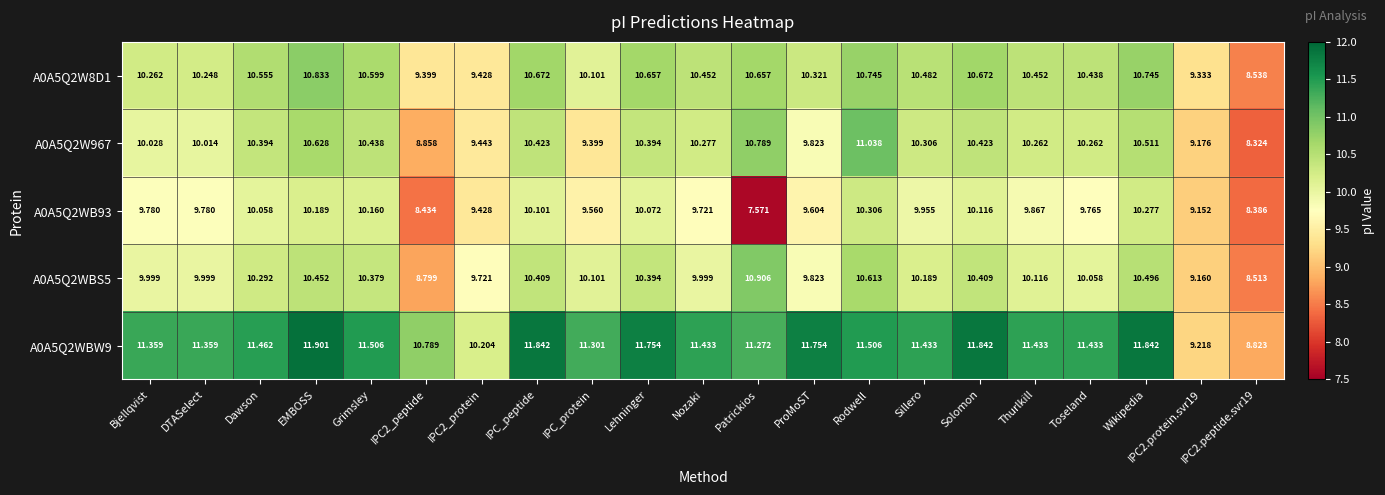

At which label does A0A5Q2WBS5 first exceed 10?

Dawson